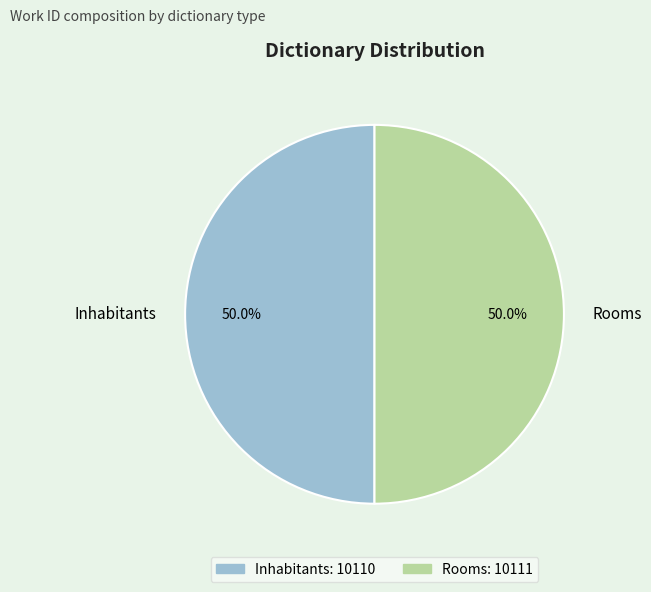

Approximately how many times larger is the value at Rooms compared to Inhabitants?

1.0